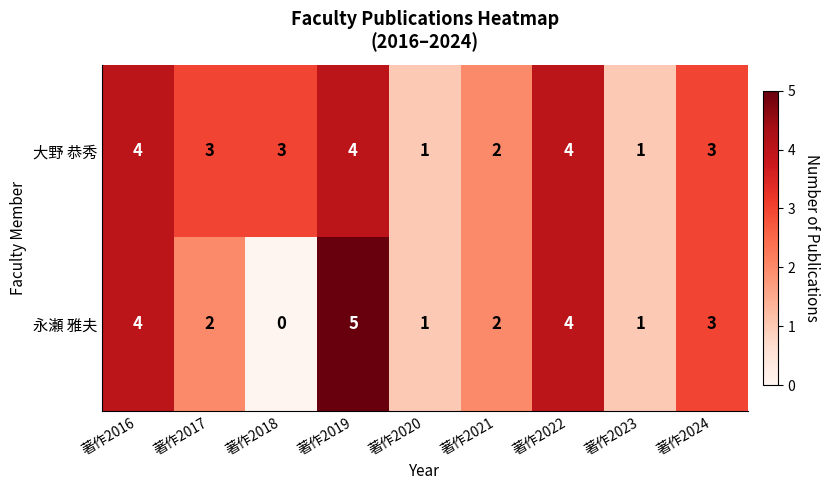

Between 著作2018 and 著作2021, which series saw the biggest shift?

永瀬 雅夫